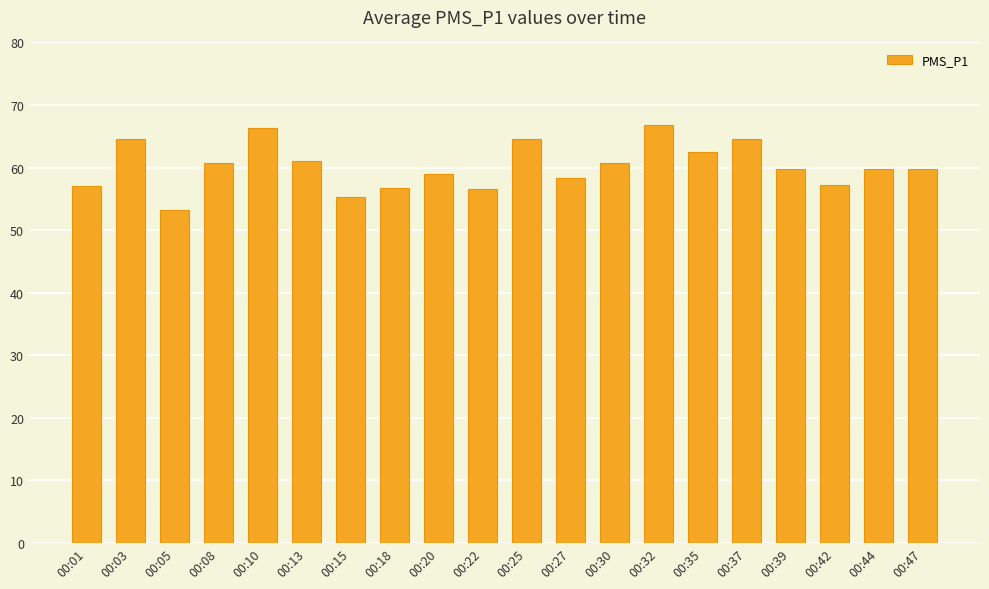

What is the maximum value shown in the chart?

66.8